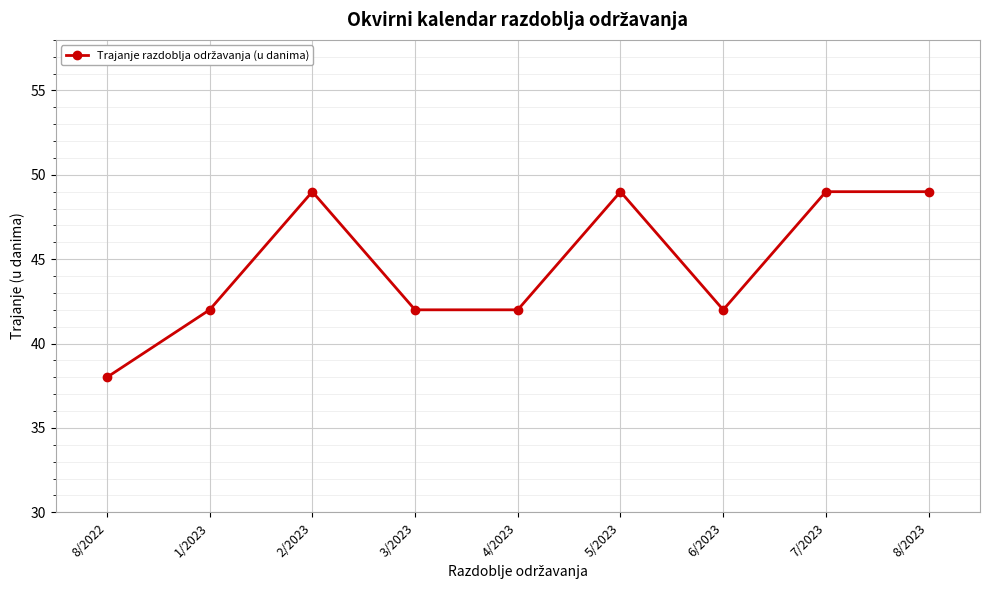

Which label corresponds to the smallest value in the chart?

8/2022